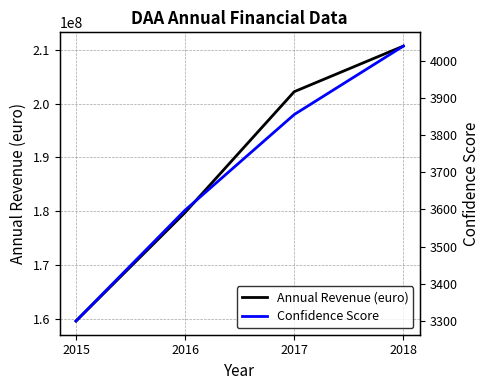

What is the difference between the Confidence Score values at 2015 and 2017?

555